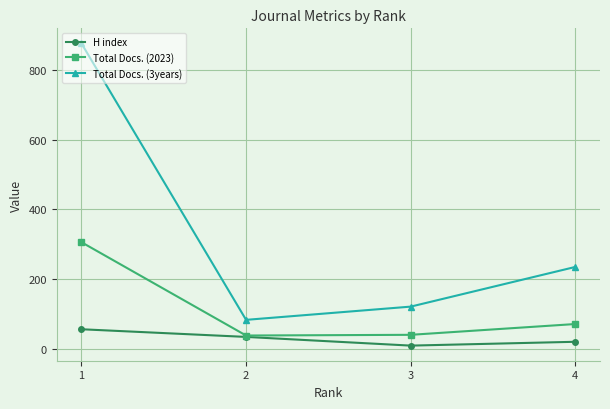

In H index, how many points are lower than both neighbors (excluding endpoints)?

1